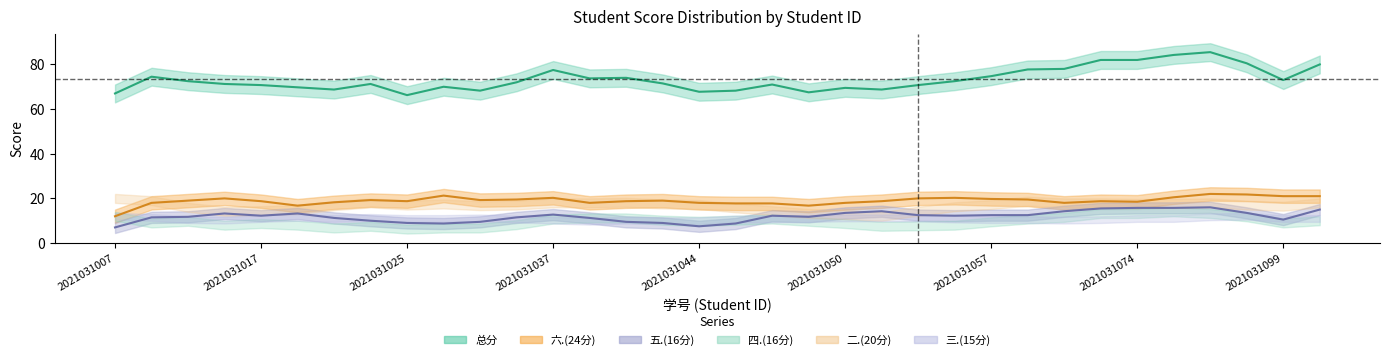

Count the number of categories in the chart.

34